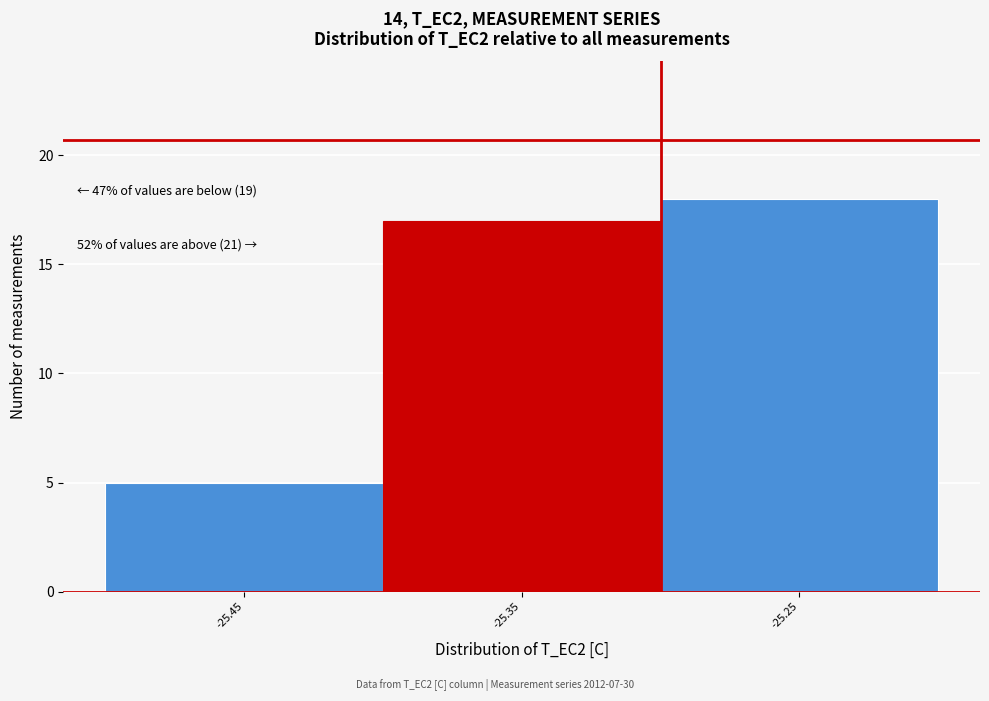

Which range on the x-axis has the tallest bar?

-25.3 to -25.2